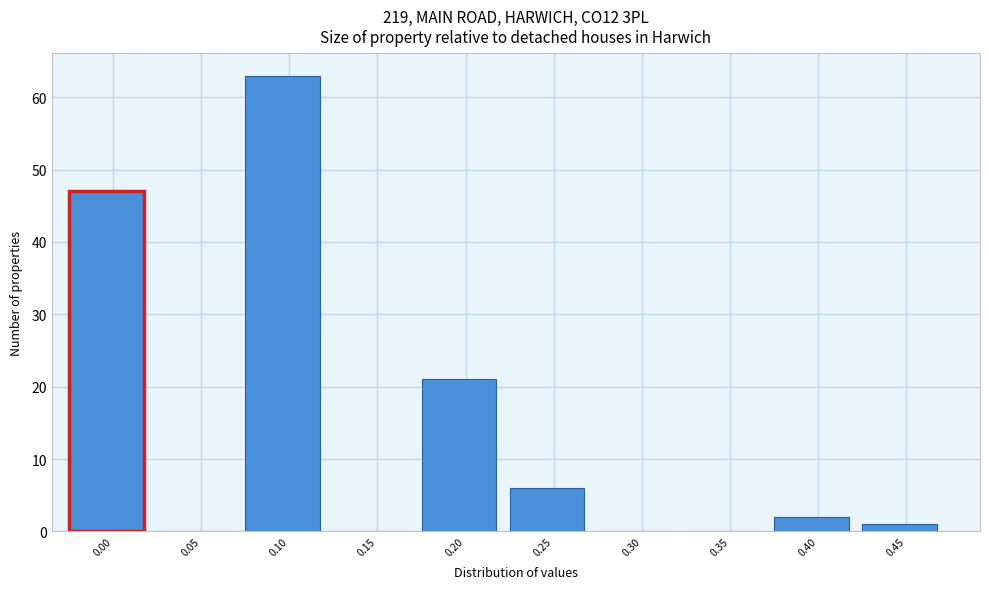

Reading left to right, list all the values displayed in this chart.

0.00=47	0.05=0	0.10=63	0.15=0	0.20=21	0.25=6	0.30=0	0.35=0	0.40=2	0.45=1